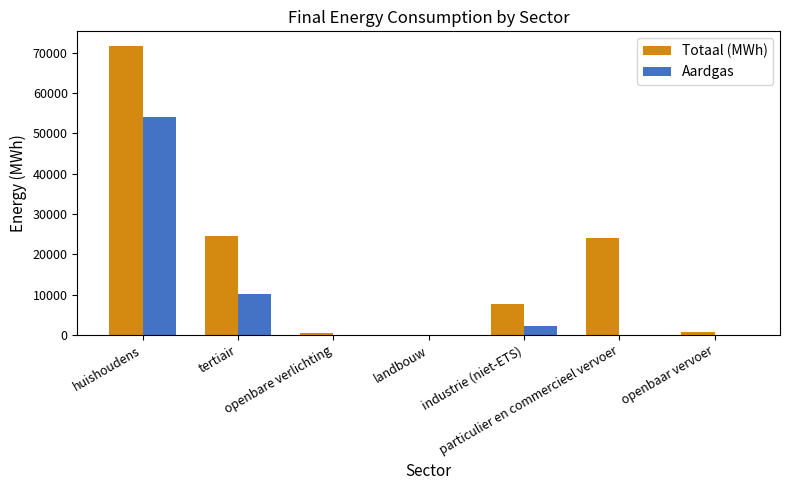

What is the sum of the Totaal (MWh) values at particulier en commercieel vervoer and openbare verlichting?

24619.4